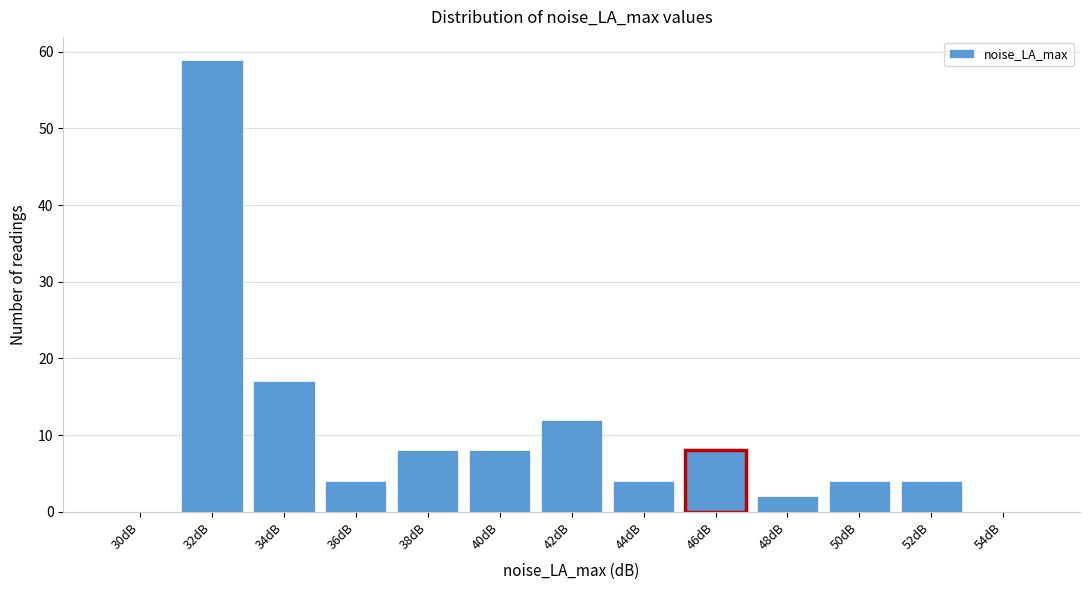

Reading right to left, transcribe all the data shown in this chart.

54dB=0	52dB=4	50dB=4	48dB=2	46dB=8	44dB=4	42dB=12	40dB=8	38dB=8	36dB=4	34dB=17	32dB=59	30dB=0